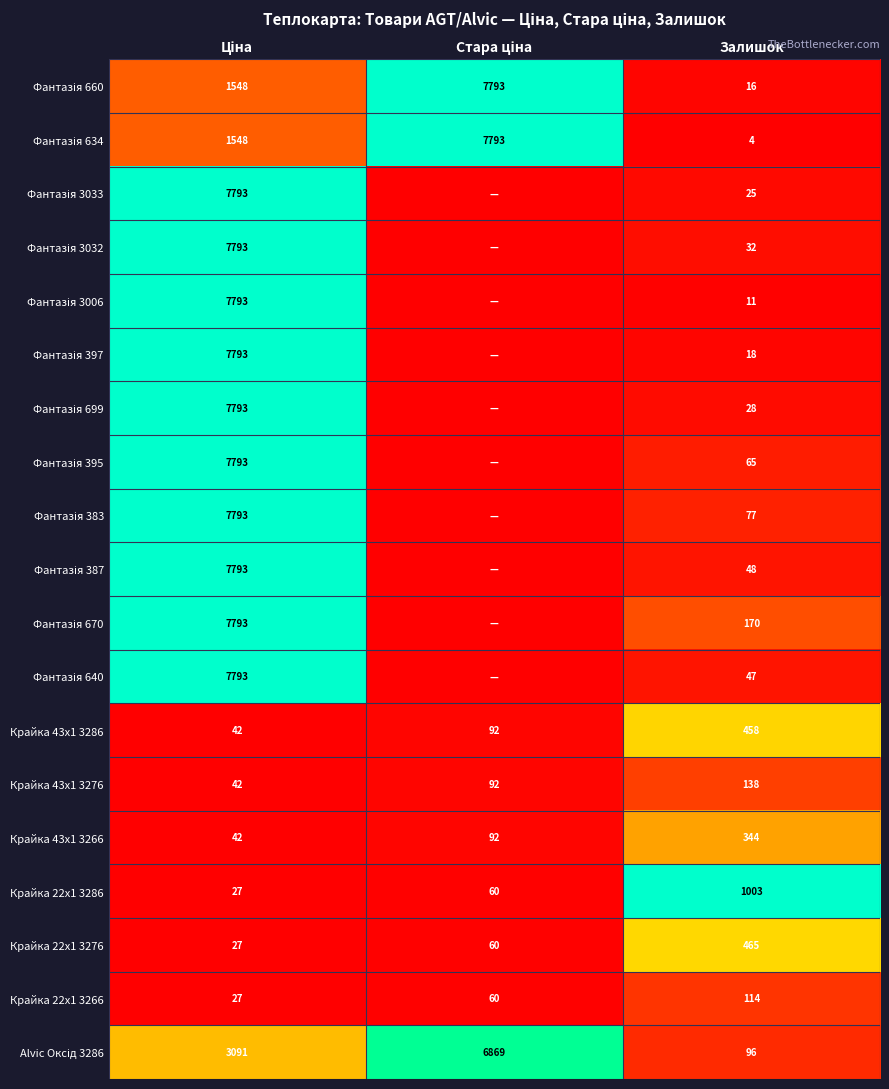

What is the difference between the second highest and minimum values in the Крайка 43x1 3266 series?

50